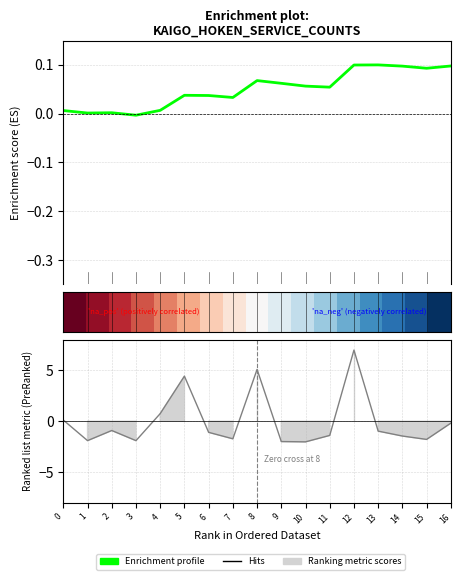

Rank the series at 1 from highest to lowest value.

row_0, Enrichment profile